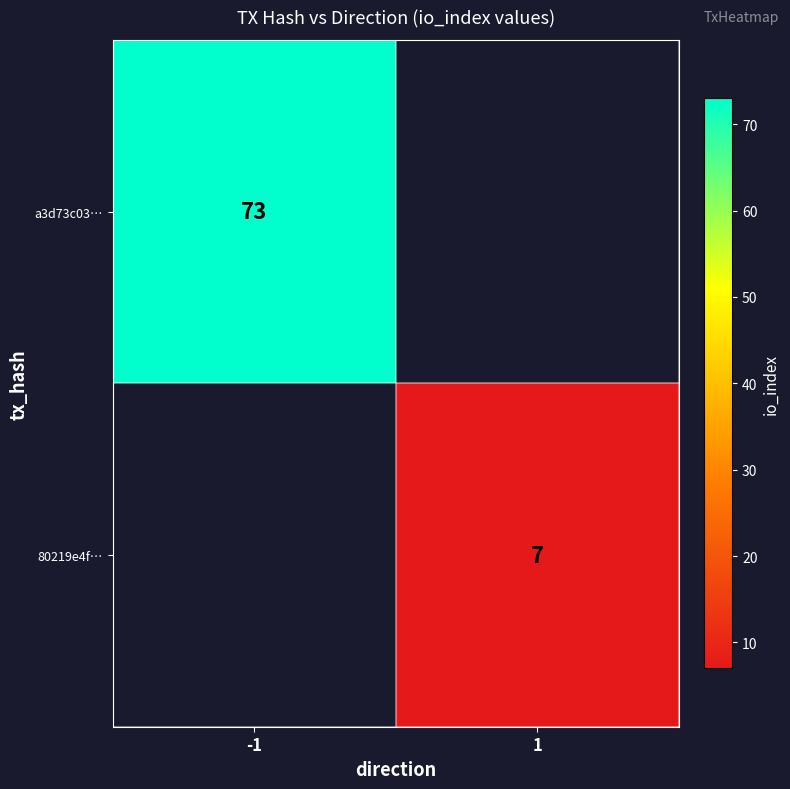

True or false: 80219e4f… has a value of 7 at 1.

True